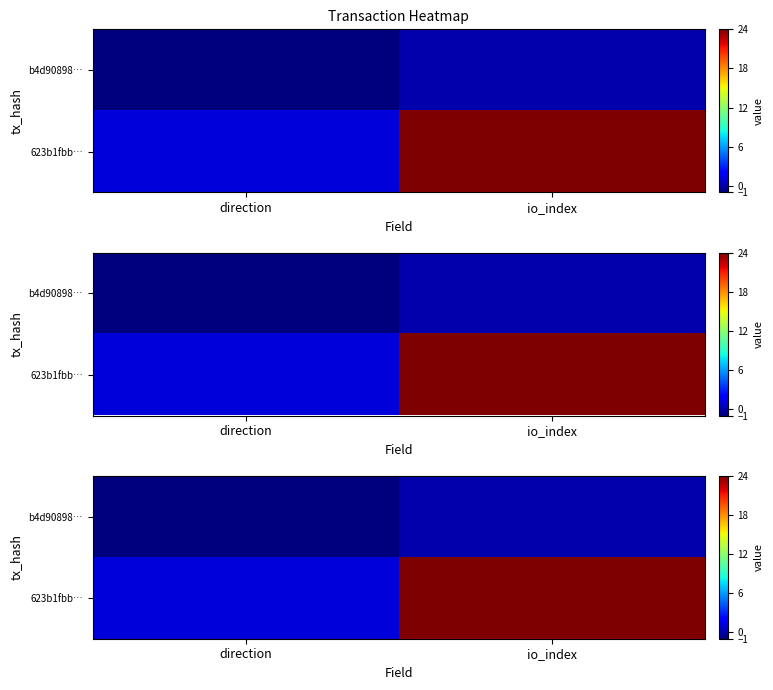

At which category is the sum across all series the highest?

io_index